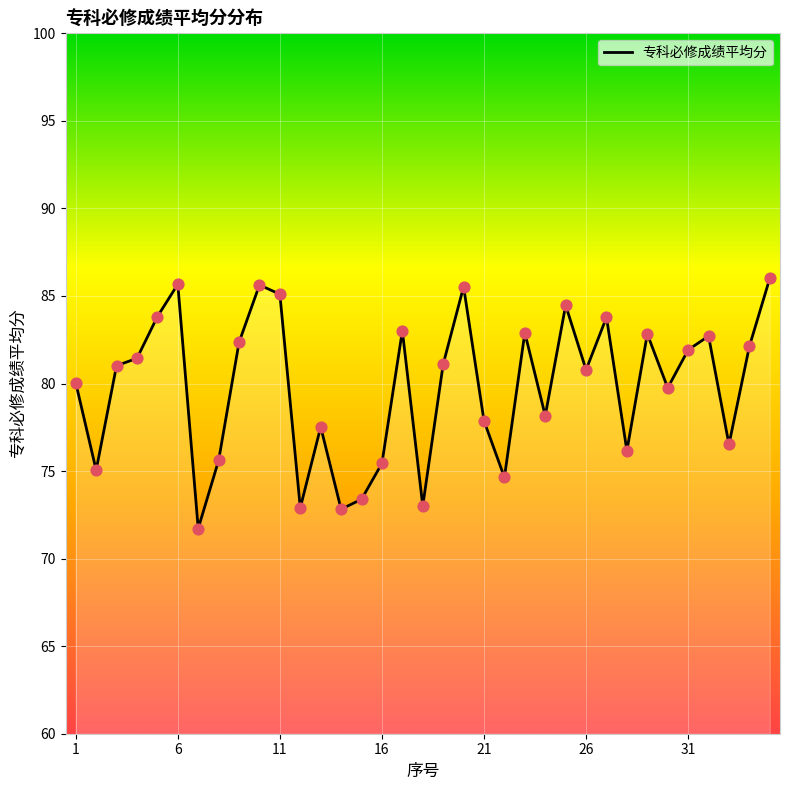

What is the smallest value displayed?

71.7